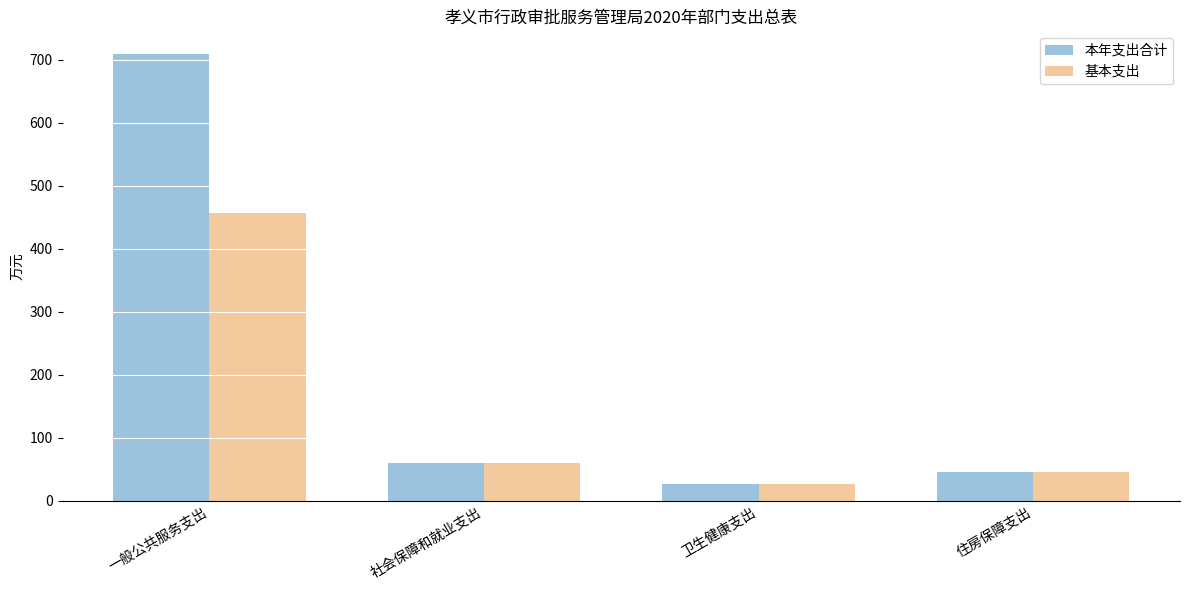

What is the total value across all series at 一般公共服务支出?

1165.6